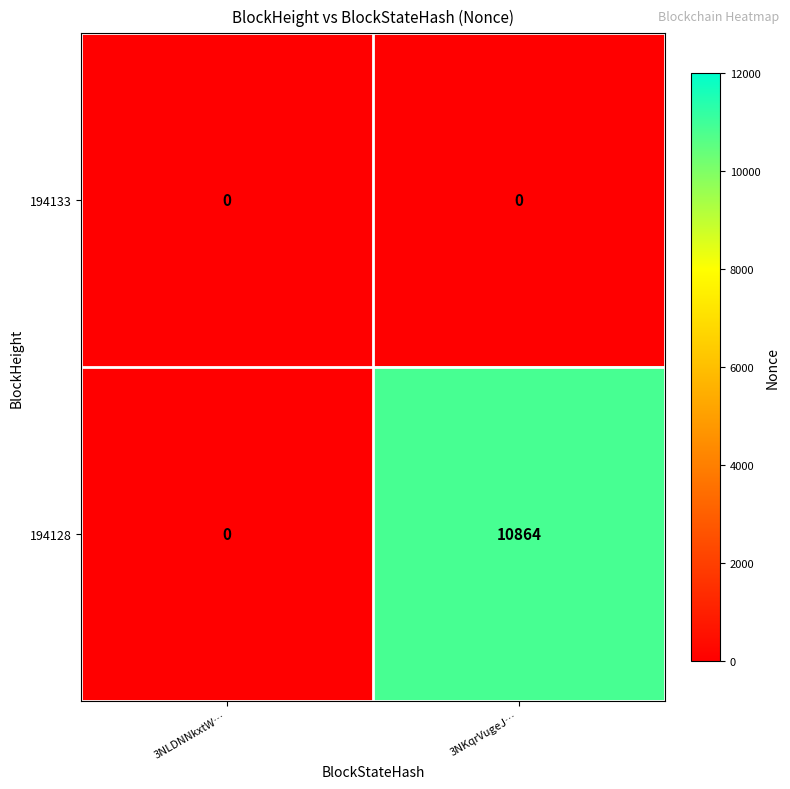

Which series changed the most between 3NLDNNkxtW… and 3NKqrVugeJ…?

194128